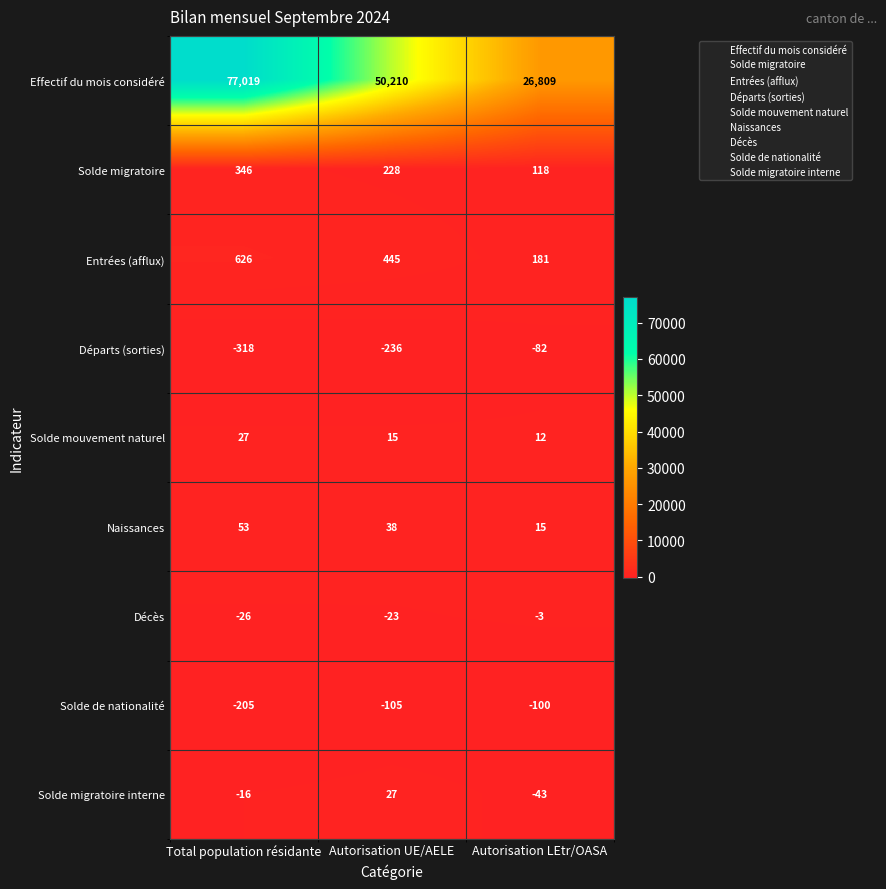

Which category has the highest value in the Solde migratoire series?

Total population résidante